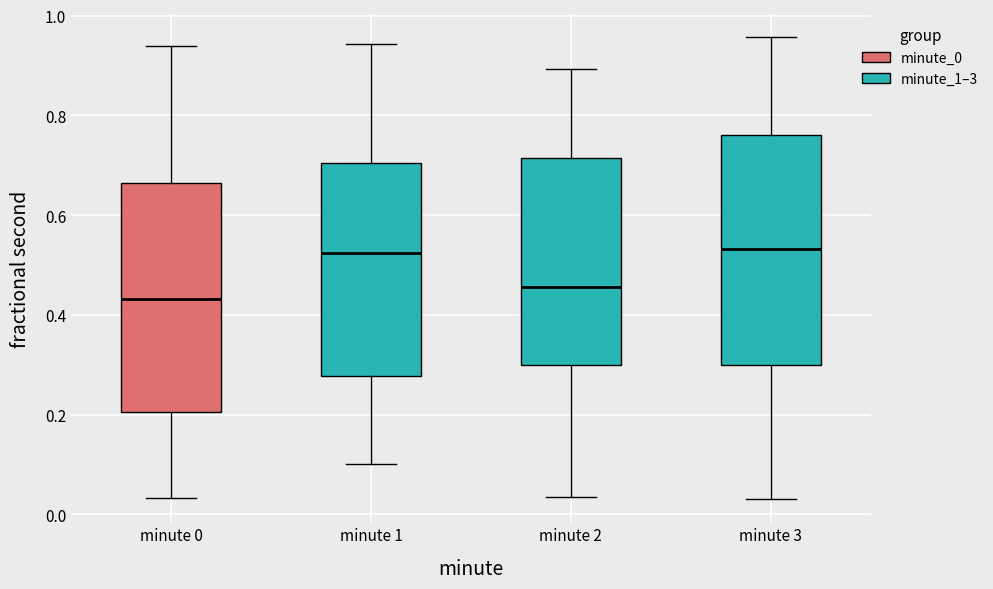

Which box's median line is the lowest?

minute 0